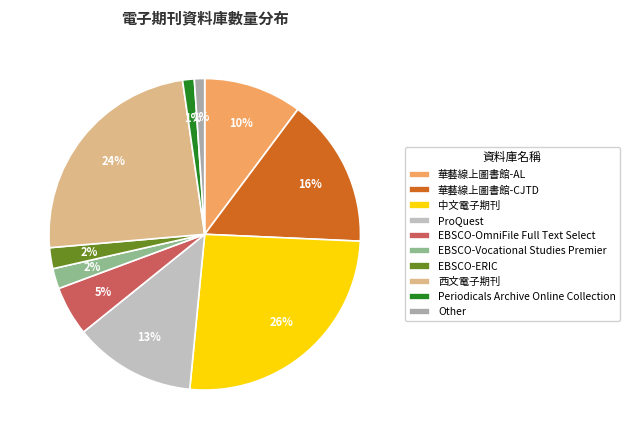

Approximately how many times larger is the value at EBSCO-ERIC compared to 華藝線上圖書館-CJTD?

0.1